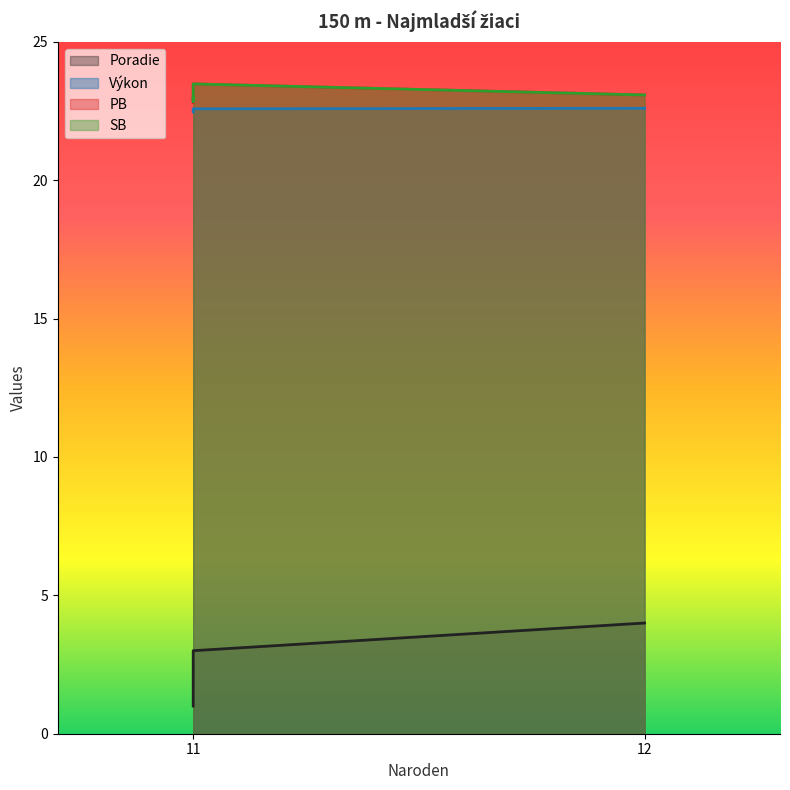

Count the number of data series in this chart.

4